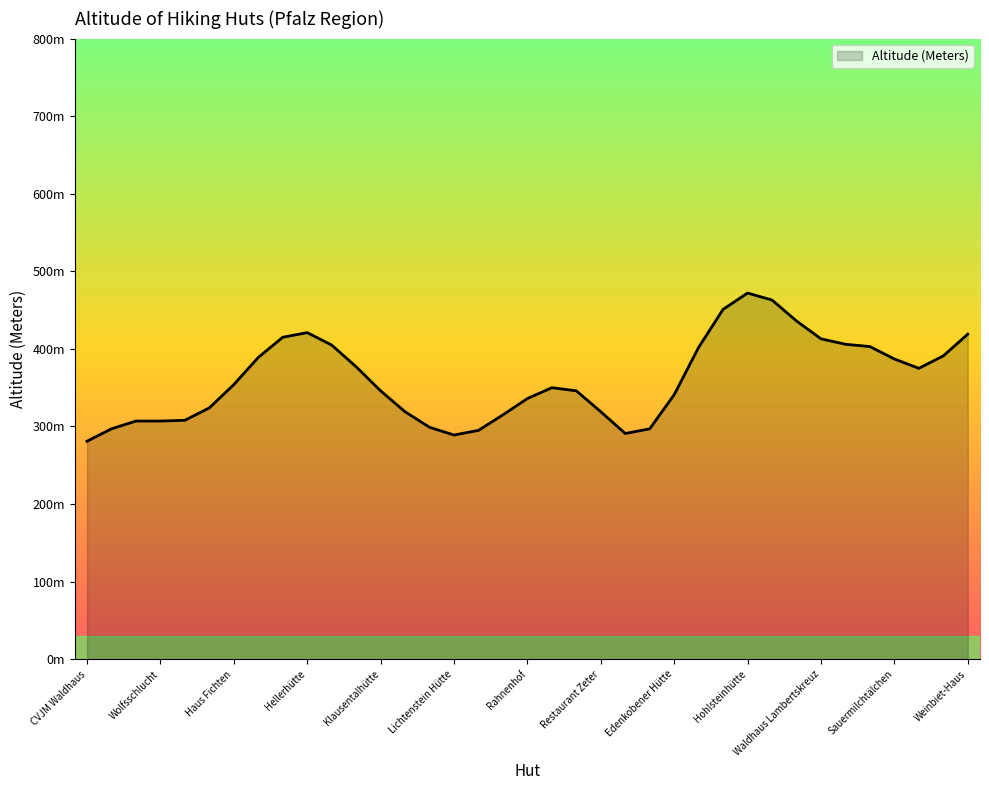

Does the chart display data point markers on the line(s)?

No